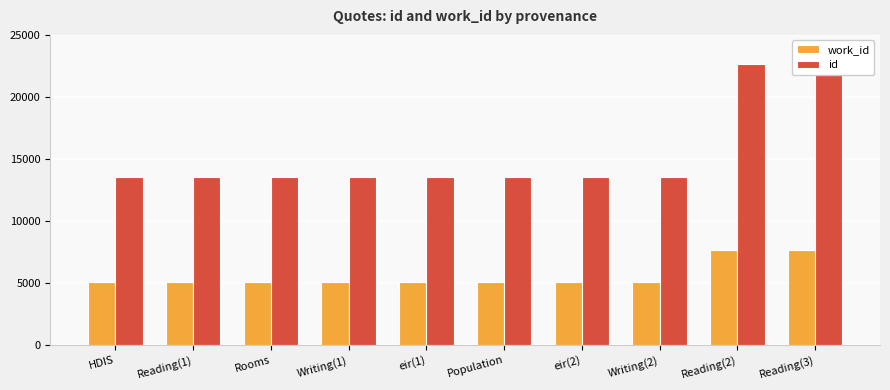

Which series has the largest range (max minus min)?

id